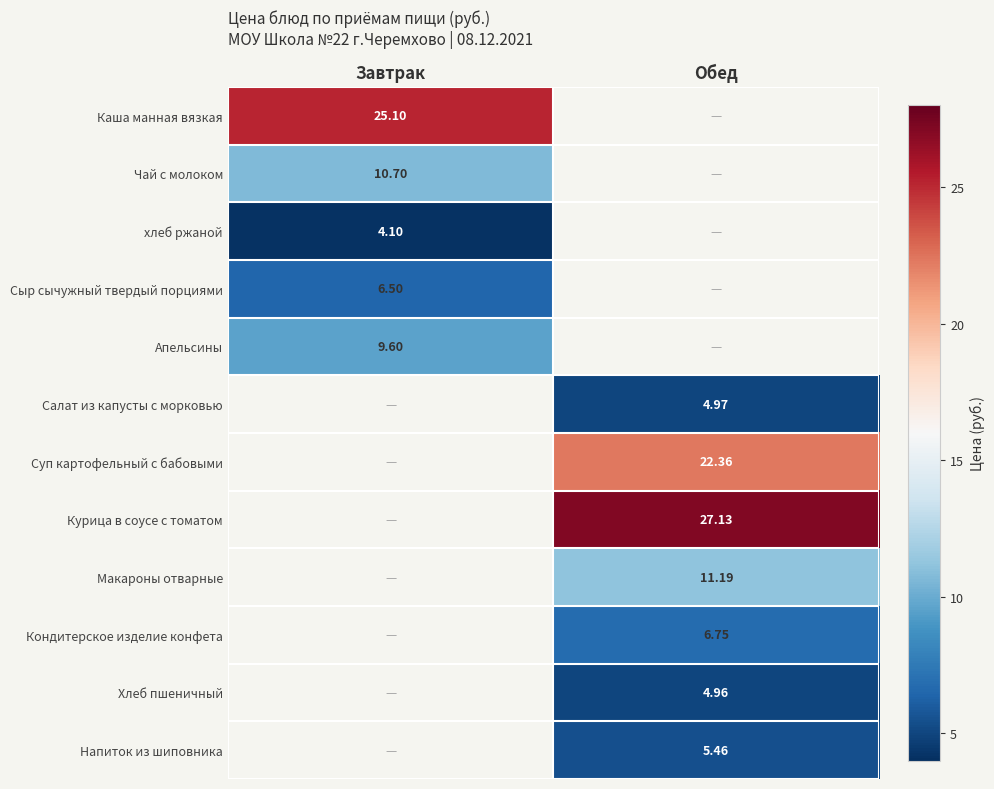

What is the greatest value displayed?

27.1